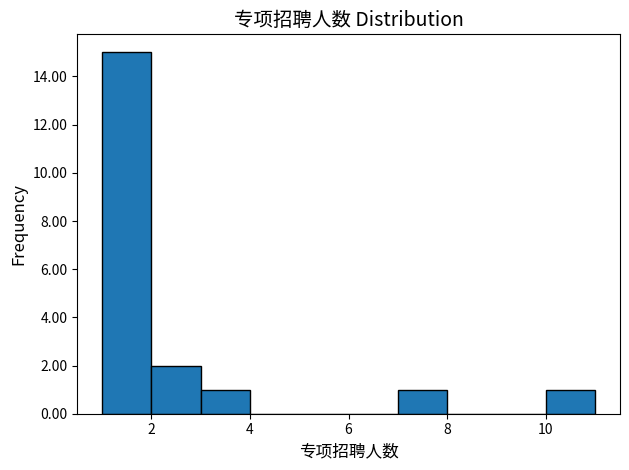

Over which range of the x-axis is the bar tallest?

1 to 2